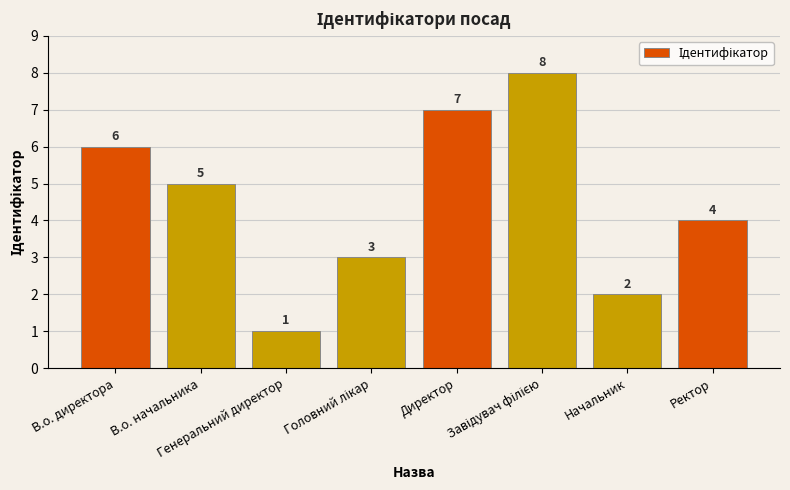

What is the ratio of the value at Ректор to the value at В.о. начальника?

0.8